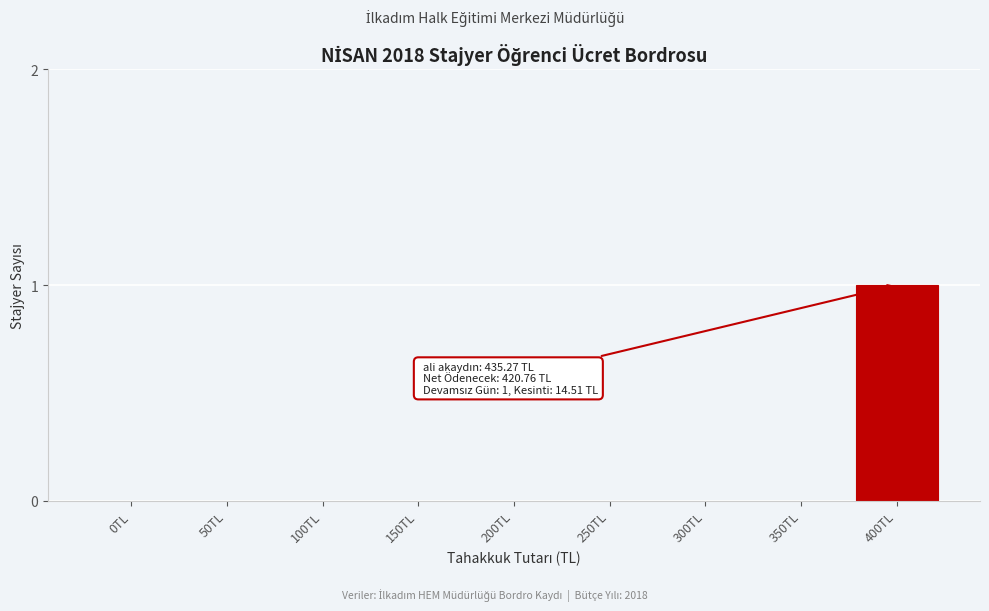

Reading left to right, what are all the values shown in this chart?

0TL=0	50TL=0	100TL=0	150TL=0	200TL=0	250TL=0	300TL=0	350TL=0	400TL=1